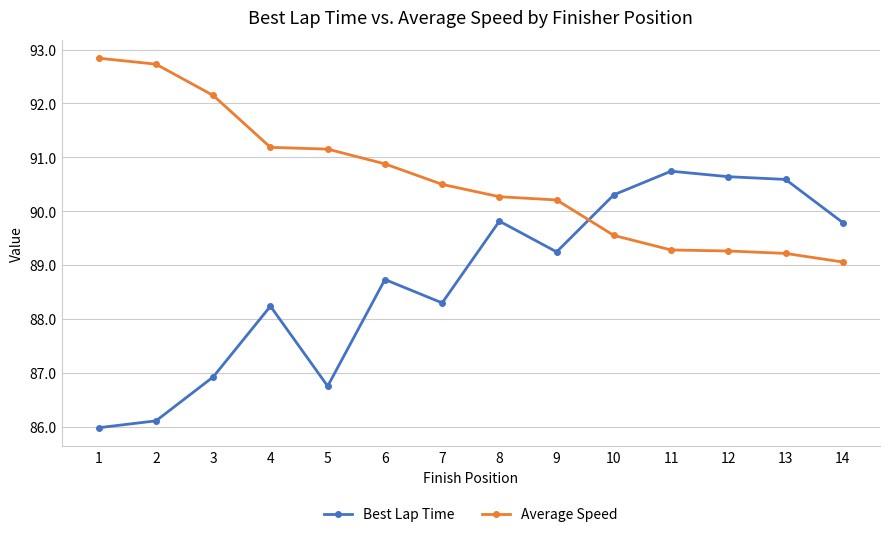

What is the approximate value of Average Speed at 9?

90.2